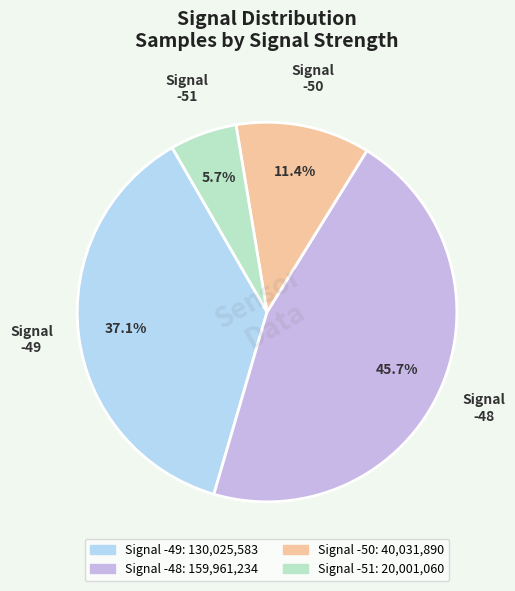

Is there a majority slice in this chart?

No